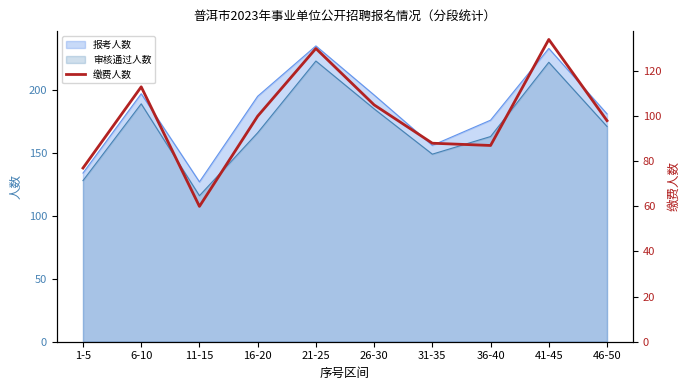

Which category has the lowest value across all series?

11-15